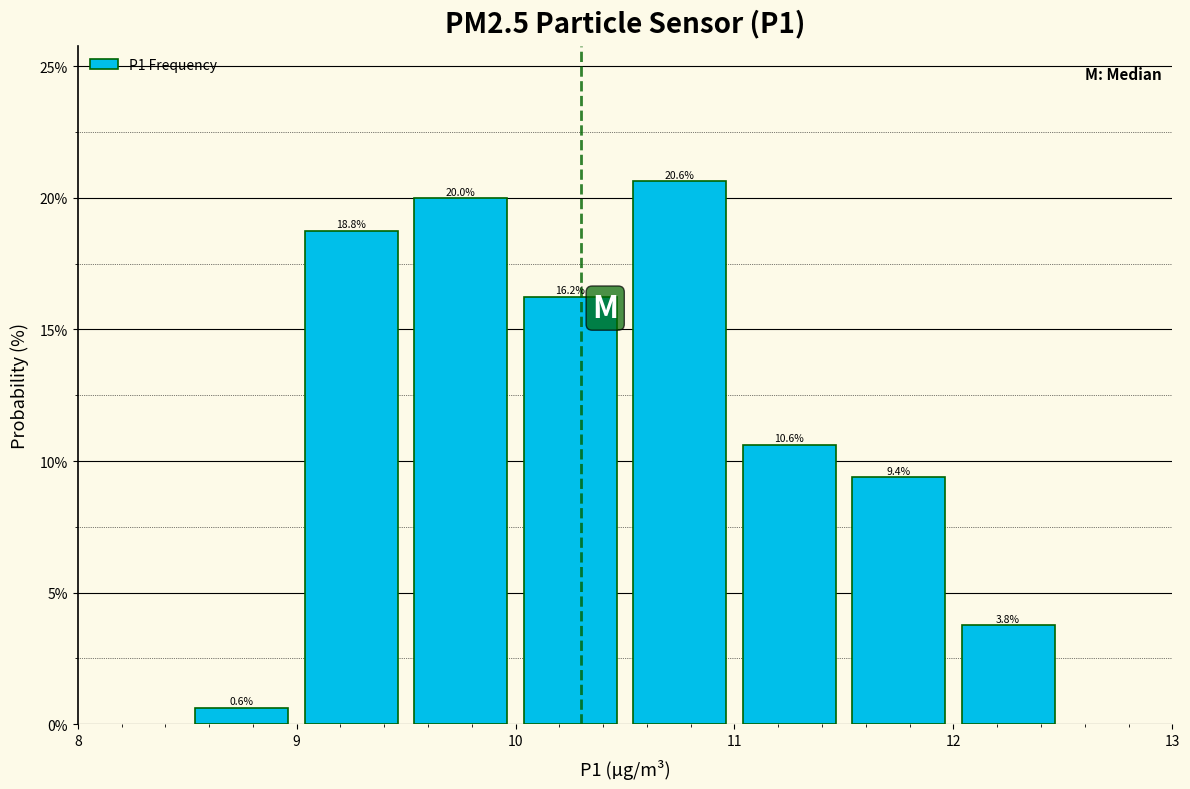

Reading left to right, transcribe this chart: for each bar, give the range it covers on the x-axis and its height.

8.5 to 9.0: 0.6
9.0 to 9.5: 18.8
9.5 to 10.0: 20.0
10.0 to 10.5: 16.2
10.5 to 11.0: 20.6
11.0 to 11.5: 10.6
11.5 to 12.0: 9.4
12.0 to 12.5: 3.8